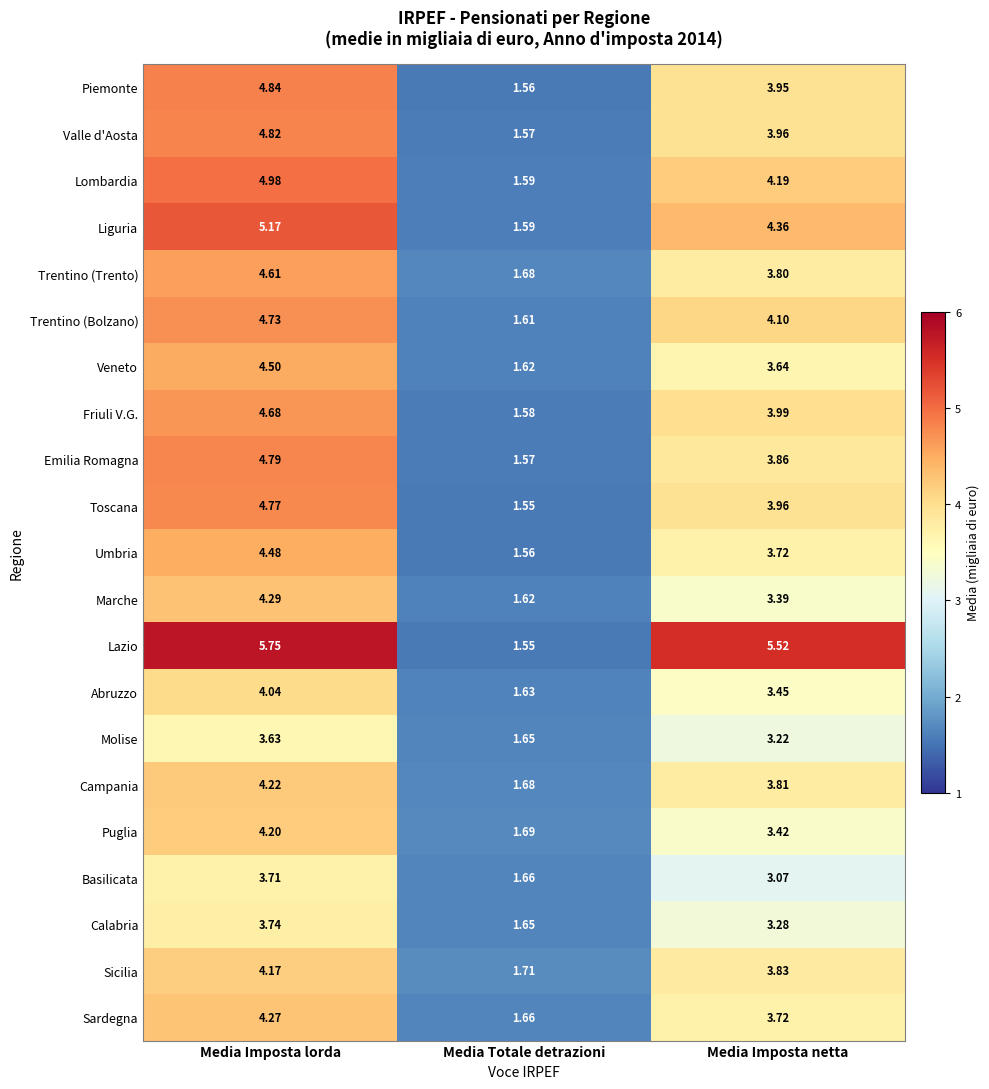

Rank the series by their maximum value, from highest to lowest.

Lazio, Liguria, Lombardia, Piemonte, Valle d'Aosta, Emilia Romagna, Toscana, Trentino (Bolzano), Friuli V.G., Trentino (Trento), Veneto, Umbria, Marche, Sardegna, Campania, Puglia, Sicilia, Abruzzo, Calabria, Basilicata, Molise